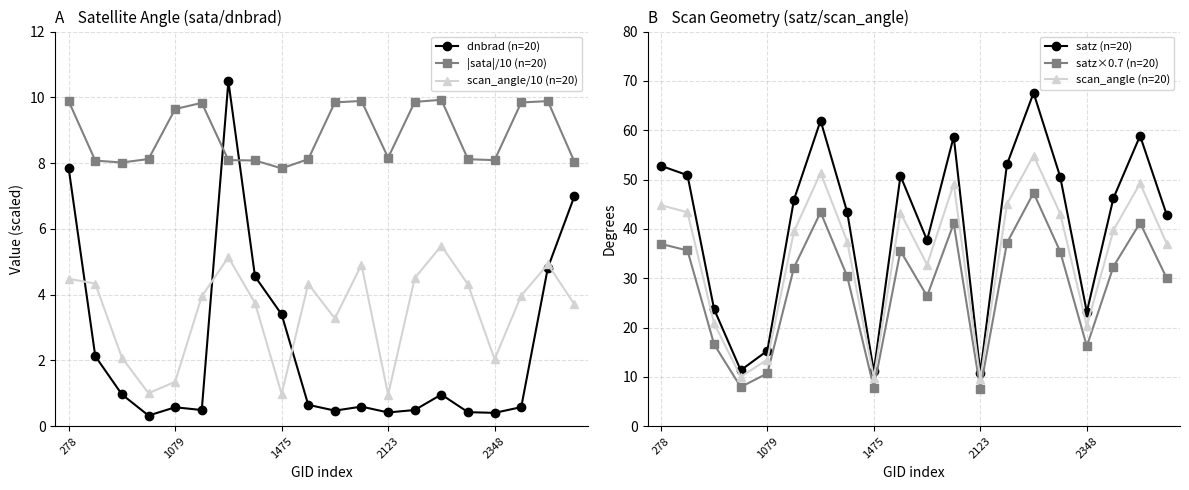

What is the lowest value of the satz (n=20) series?

10.8